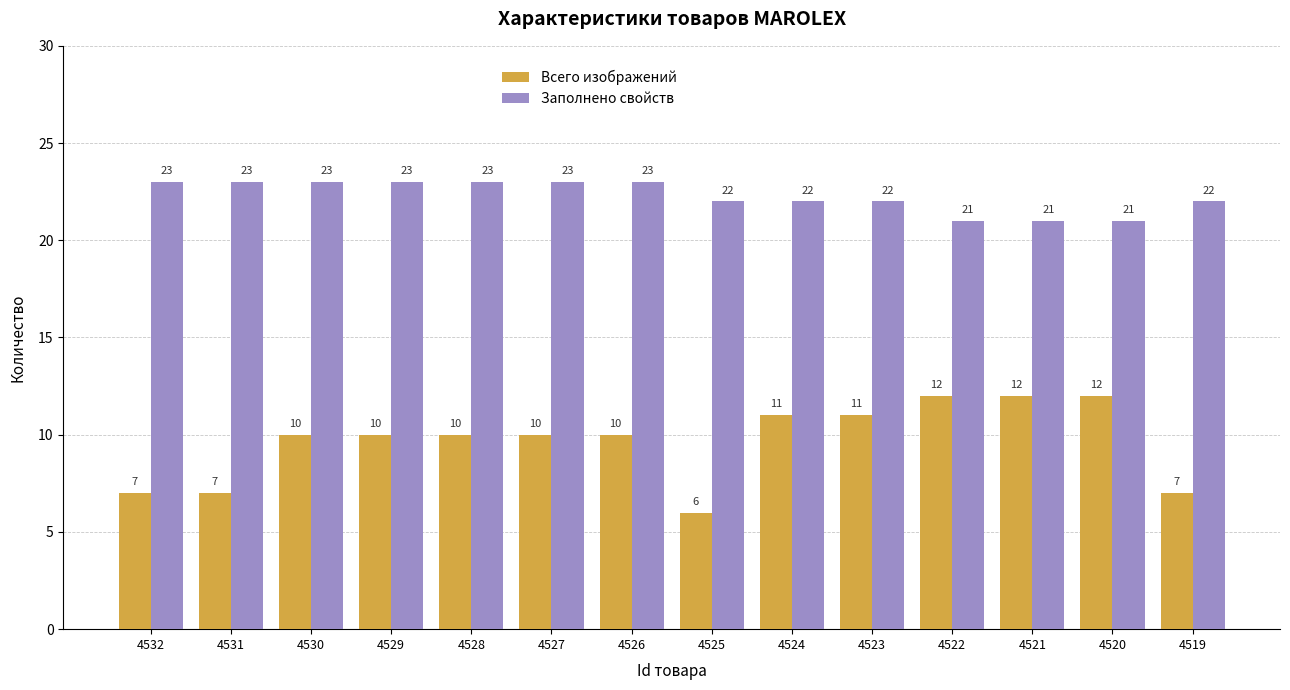

List the series in order of their peak value, lowest first.

Всего изображений, Заполнено свойств